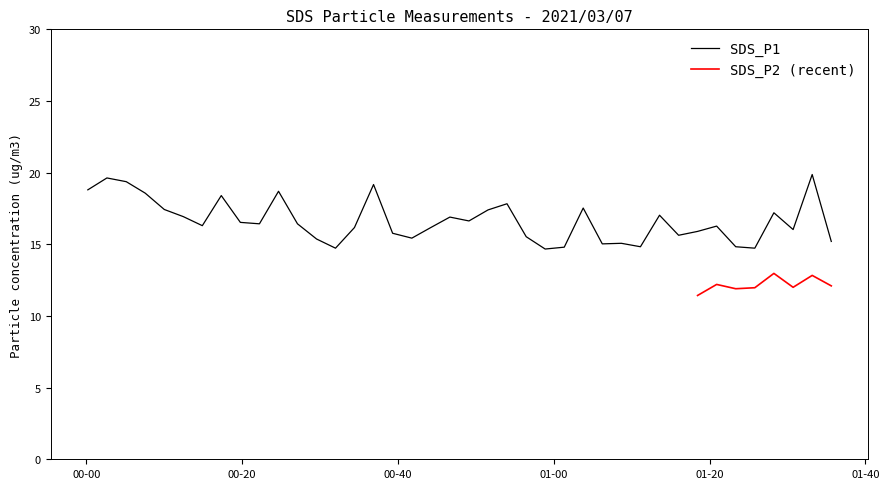

What is the maximum value for SDS_P1?

19.9